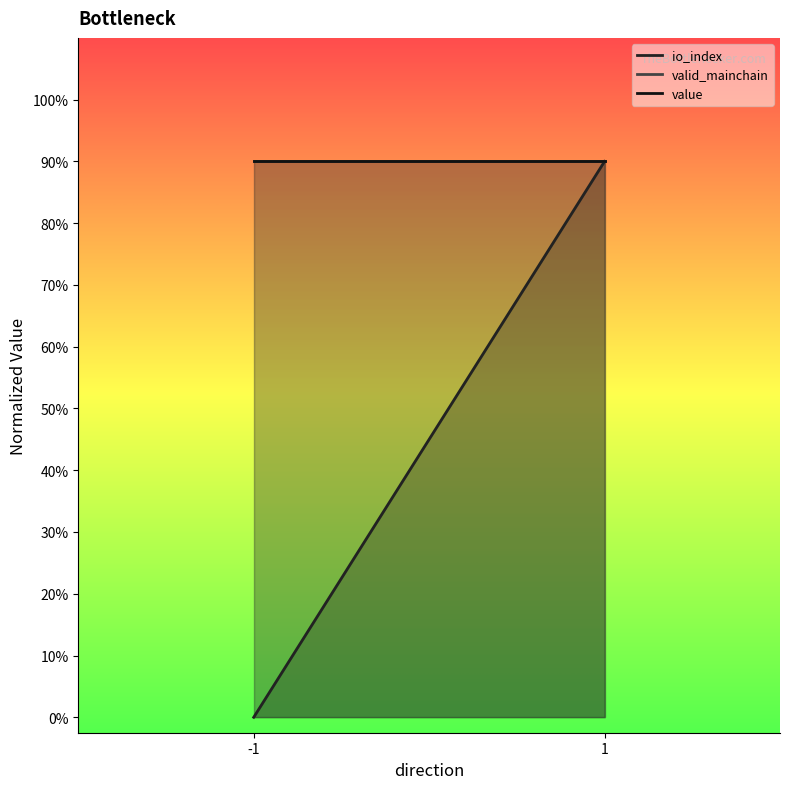

The value of io_index at -1 is 0.0. True or false?

True